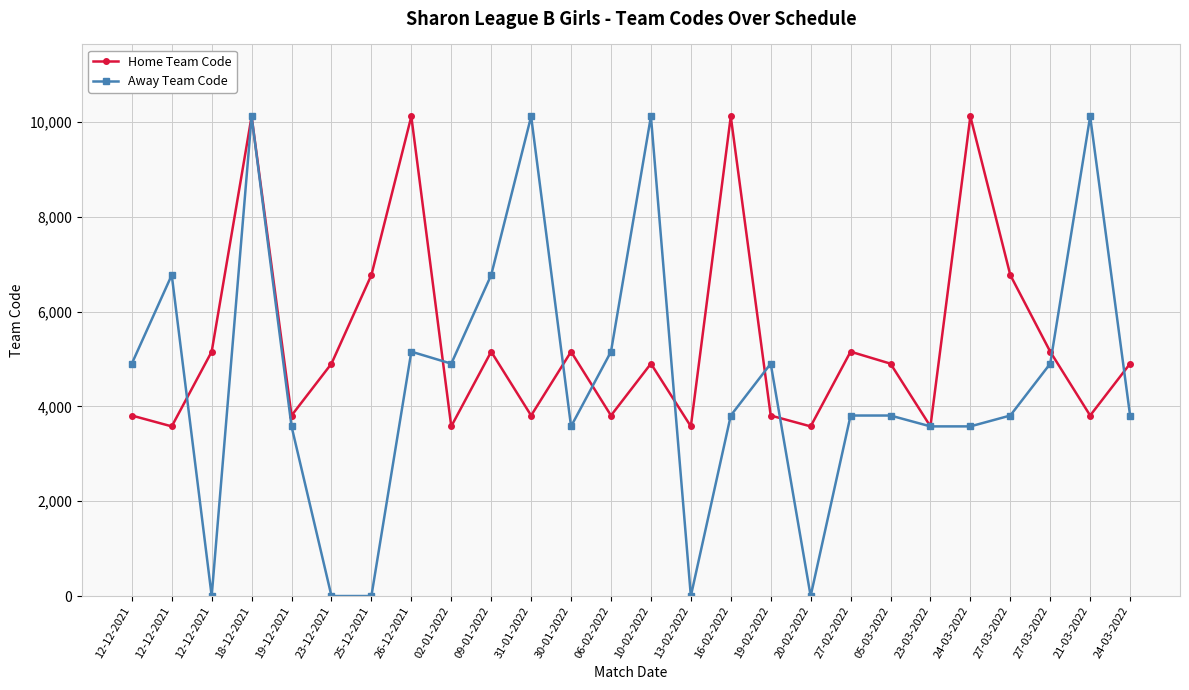

In Home Team Code, how many points are lower than both neighbors (excluding endpoints)?

9